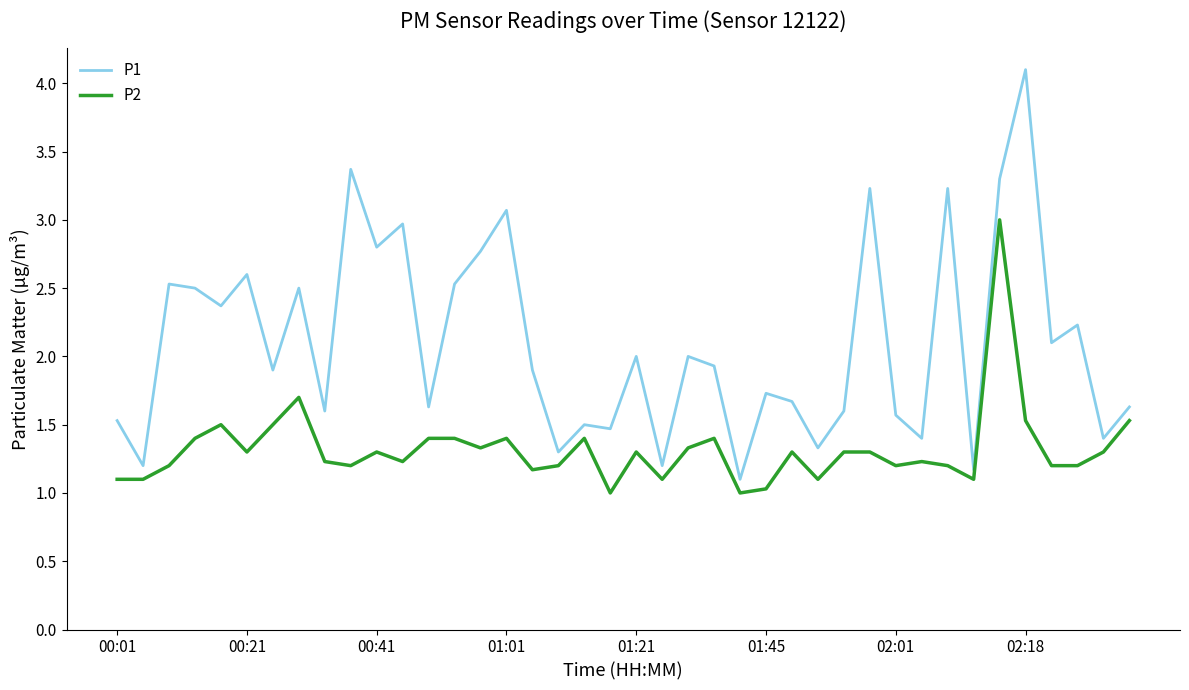

List the series in order of their peak value, highest first.

P1, P2